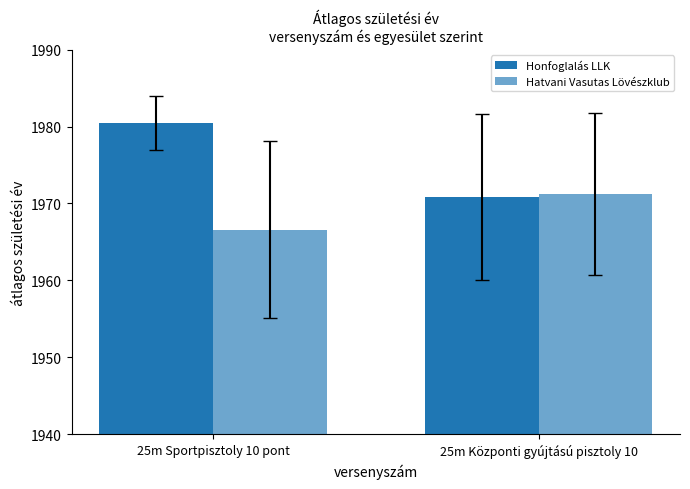

How many distinct data groups are displayed?

2